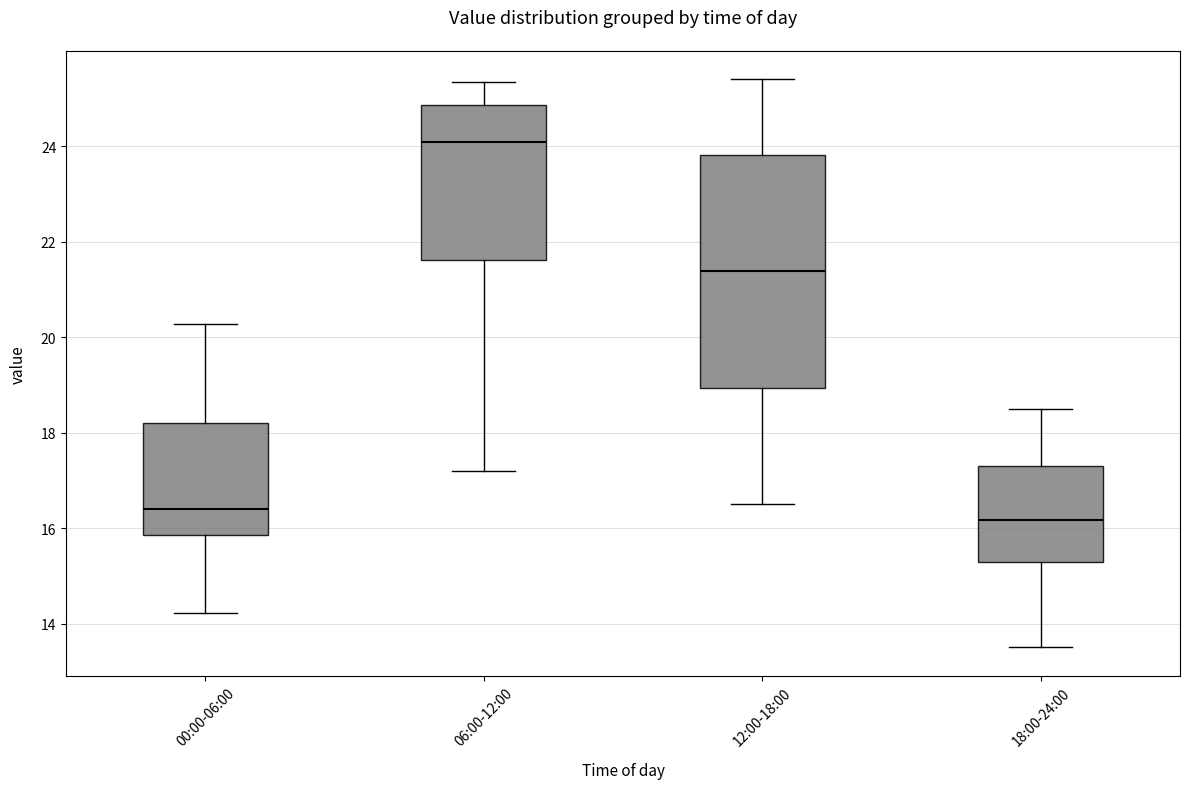

Which box is the tallest, from its lower edge to its upper edge?

12:00-18:00